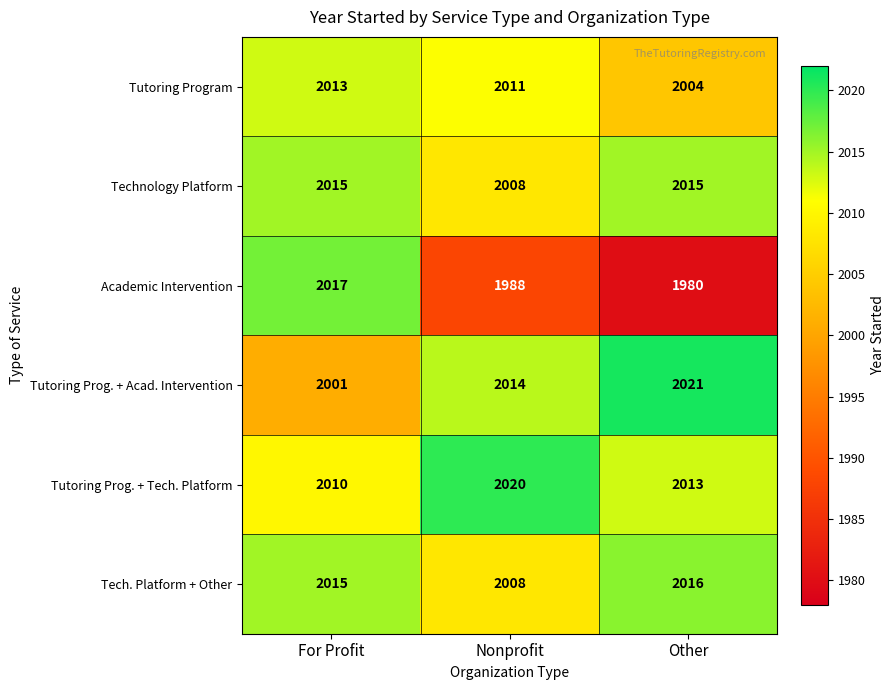

Count the Academic Intervention values in the range 1980 to 2017.

3